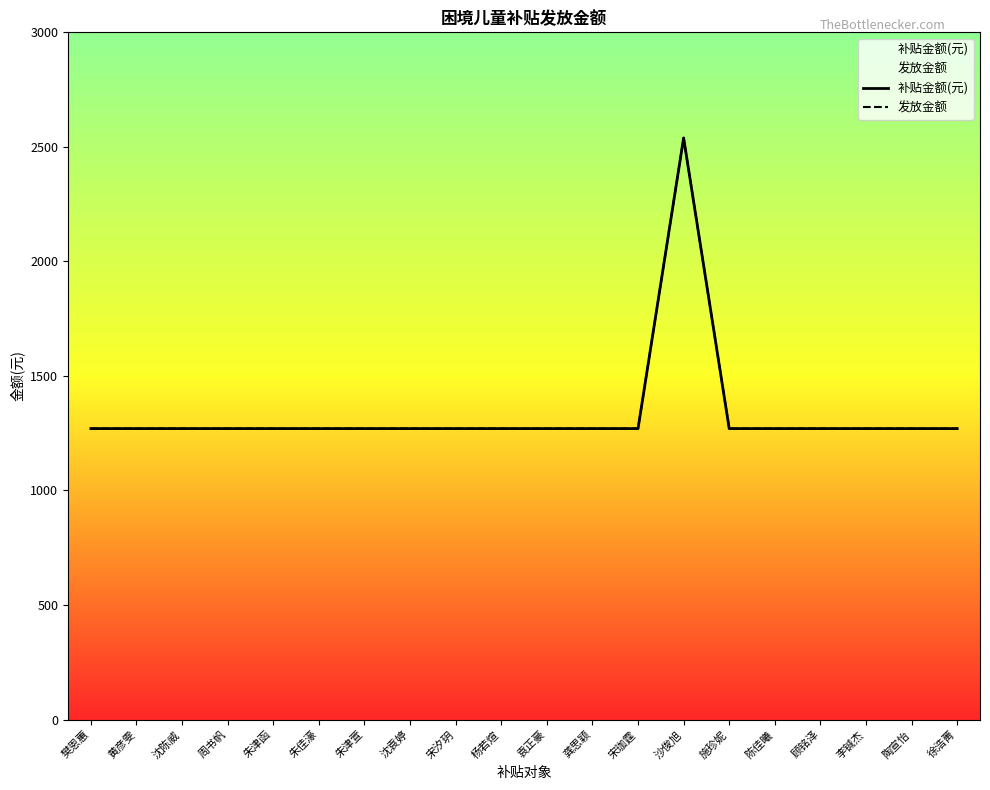

Which series has the largest total across all categories?

补贴金额(元)